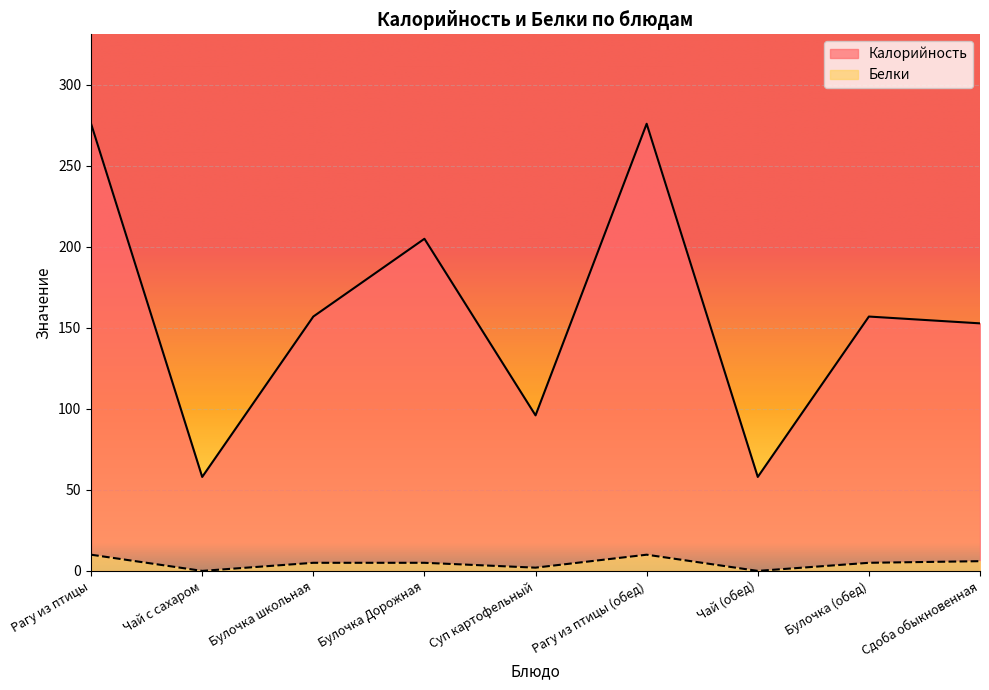

What is the sum of the Белки values at Булочка (обед) and Булочка школьная?

10.0